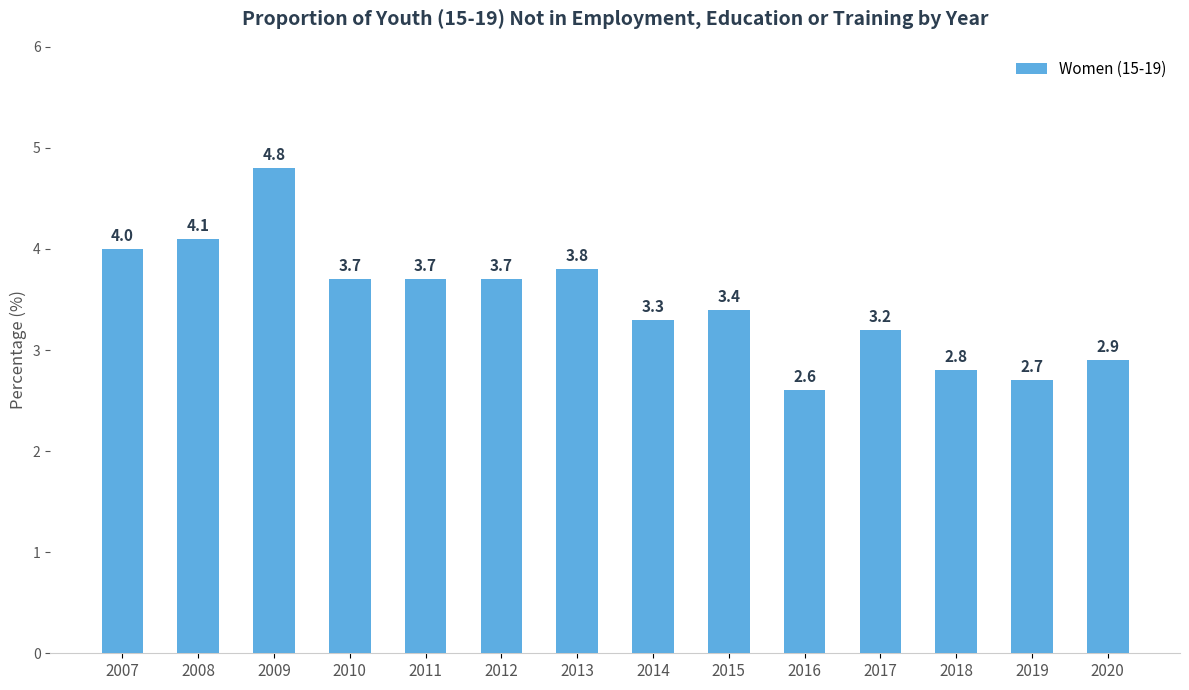

At which label is the value closest to 3?

2020